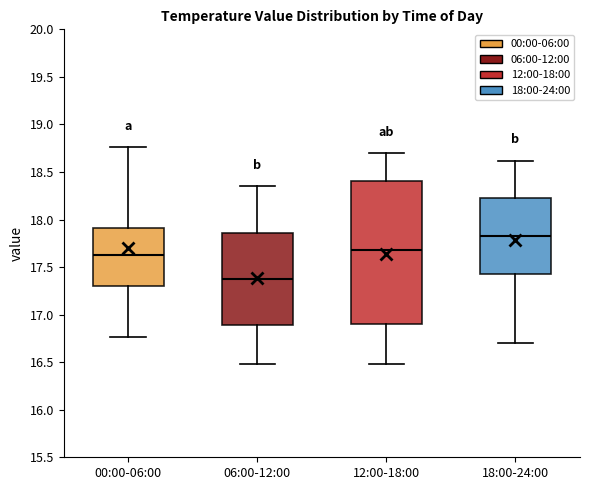

Which box is the tallest, from its lower edge to its upper edge?

12:00-18:00